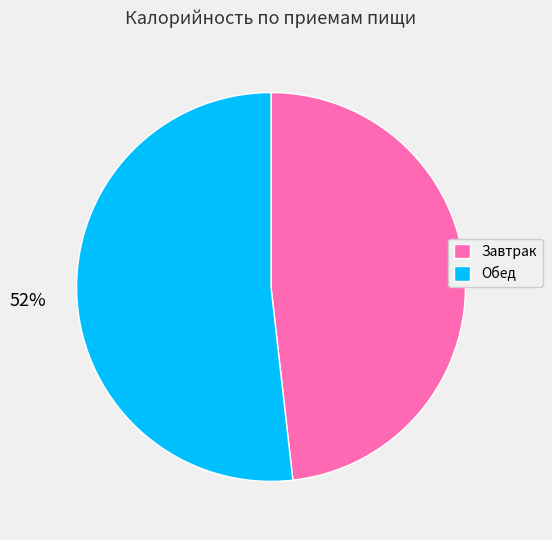

To the nearest percent, what is the difference between the Обед and Завтрак slice percentages?

4%